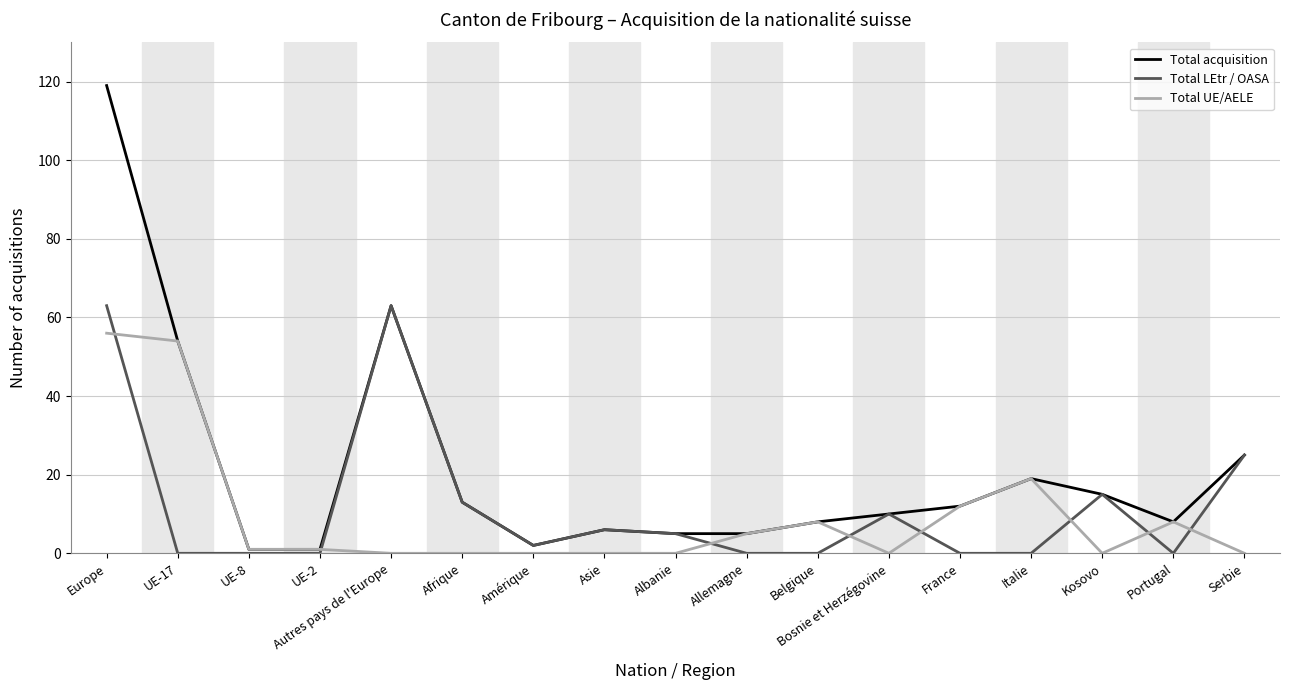

Is the value of Total LEtr / OASA at Albanie greater than the value of Total acquisition at Autres pays de l'Europe?

No